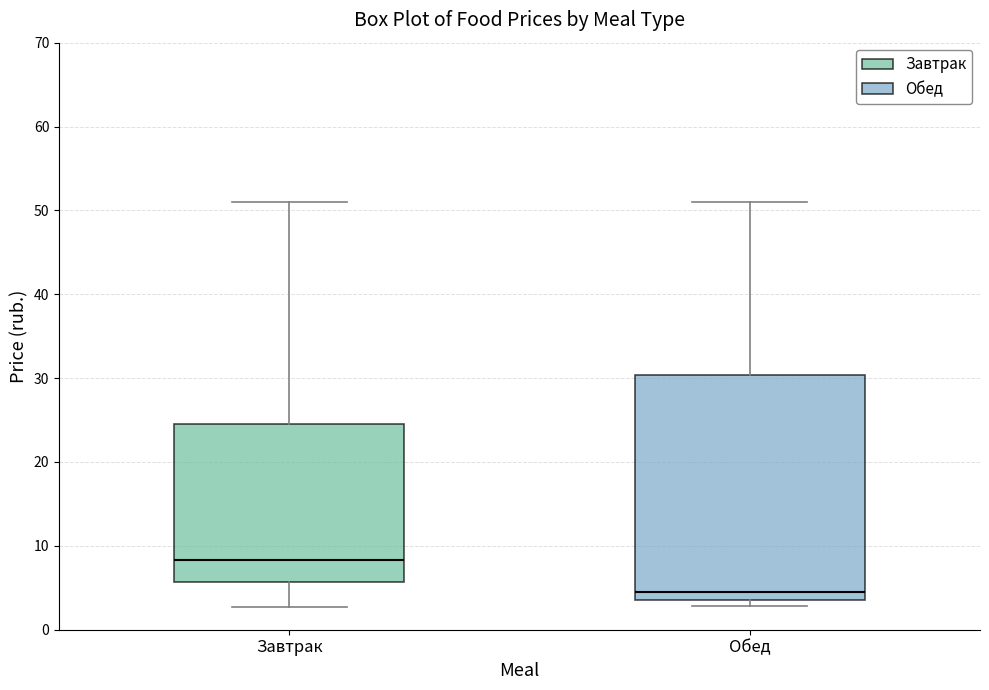

Reading left to right, transcribe this box plot: for each box, give where its median line is, the range the box spans, and where its two whiskers end, as read against the y-axis. The values are not printed on the chart, so give them approximately, as read against the axis.

Завтрак: median 8, box 6 to 25, whiskers 3 to 51
Обед: median 5, box 4 to 30, whiskers 3 to 51